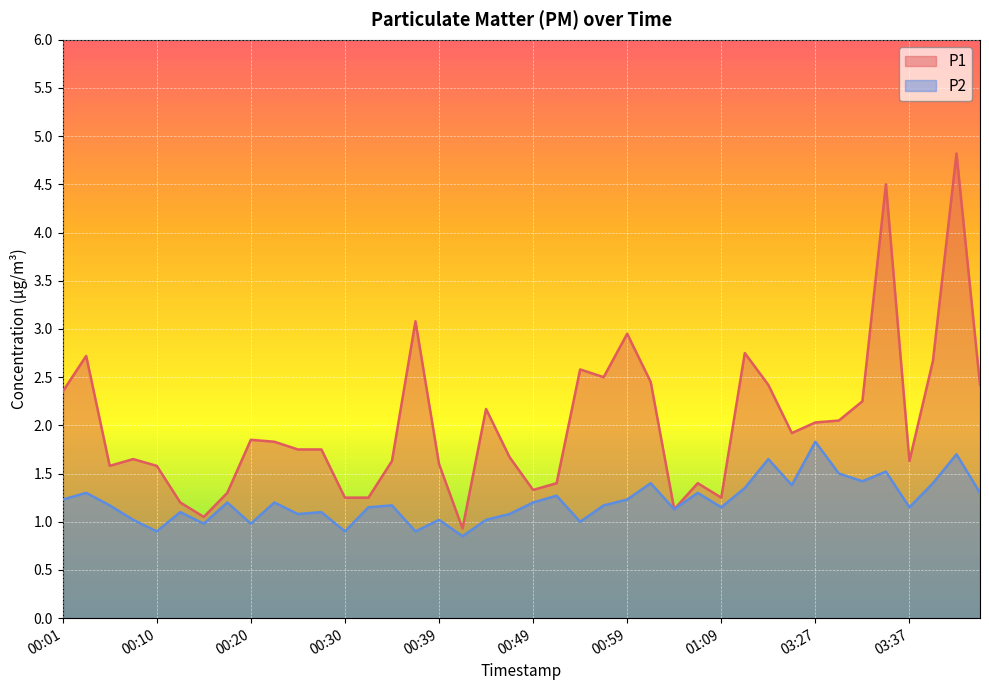

What is the label of the 20th point from the left?

00:47